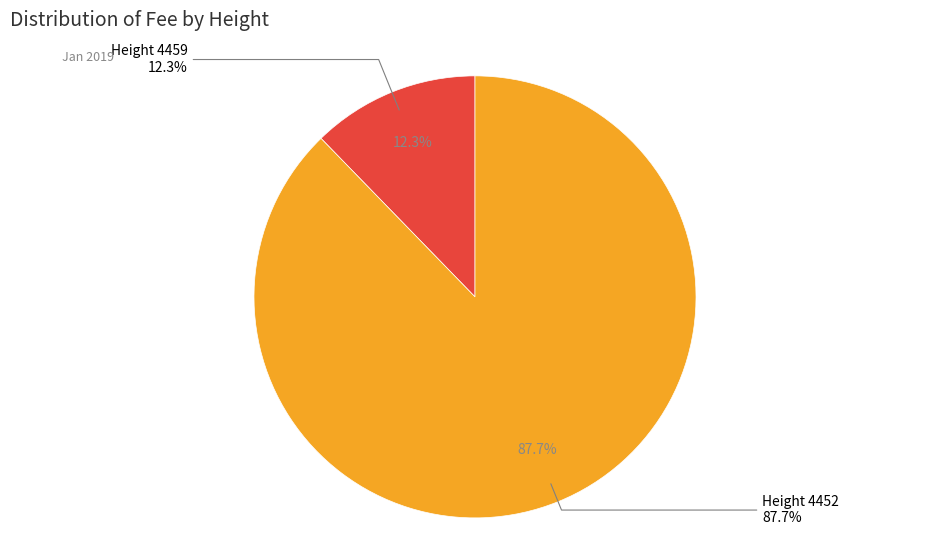

Rank the categories by value from lowest to highest.

4459, 4452